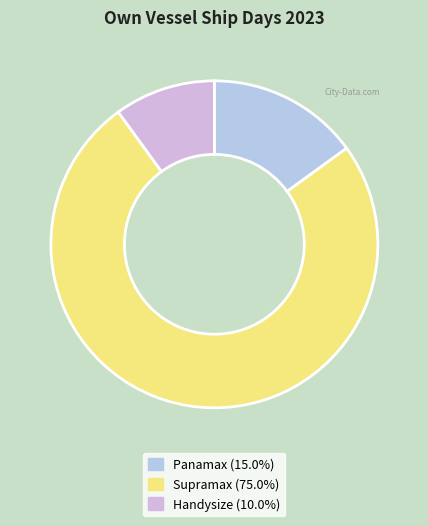

To the nearest percent, what portion does Panamax represent?

15%